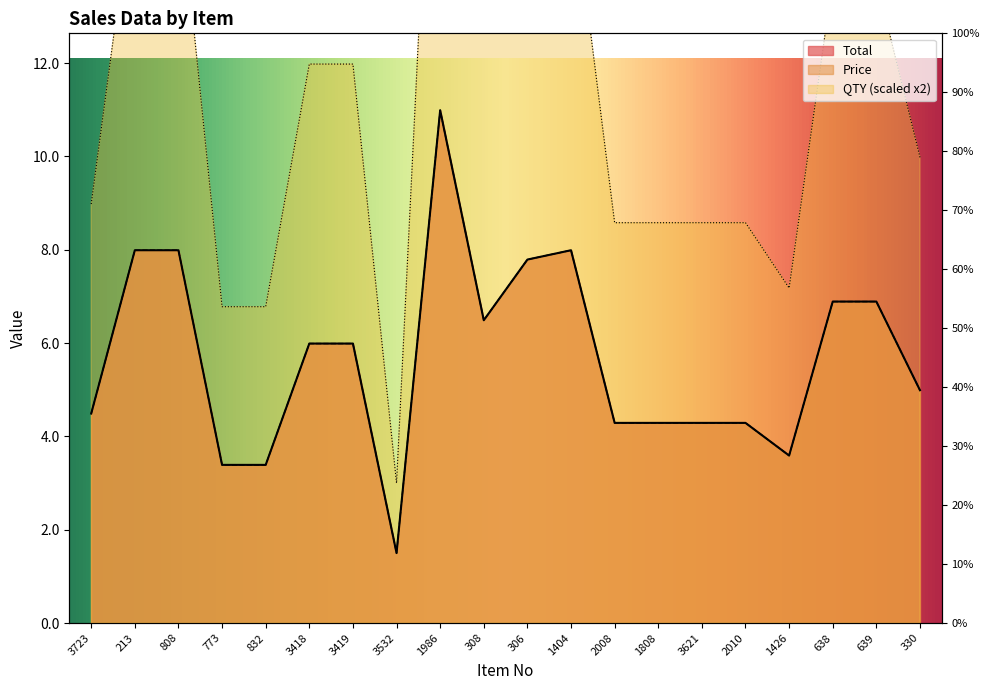

Does the chart have visible grid lines?

No